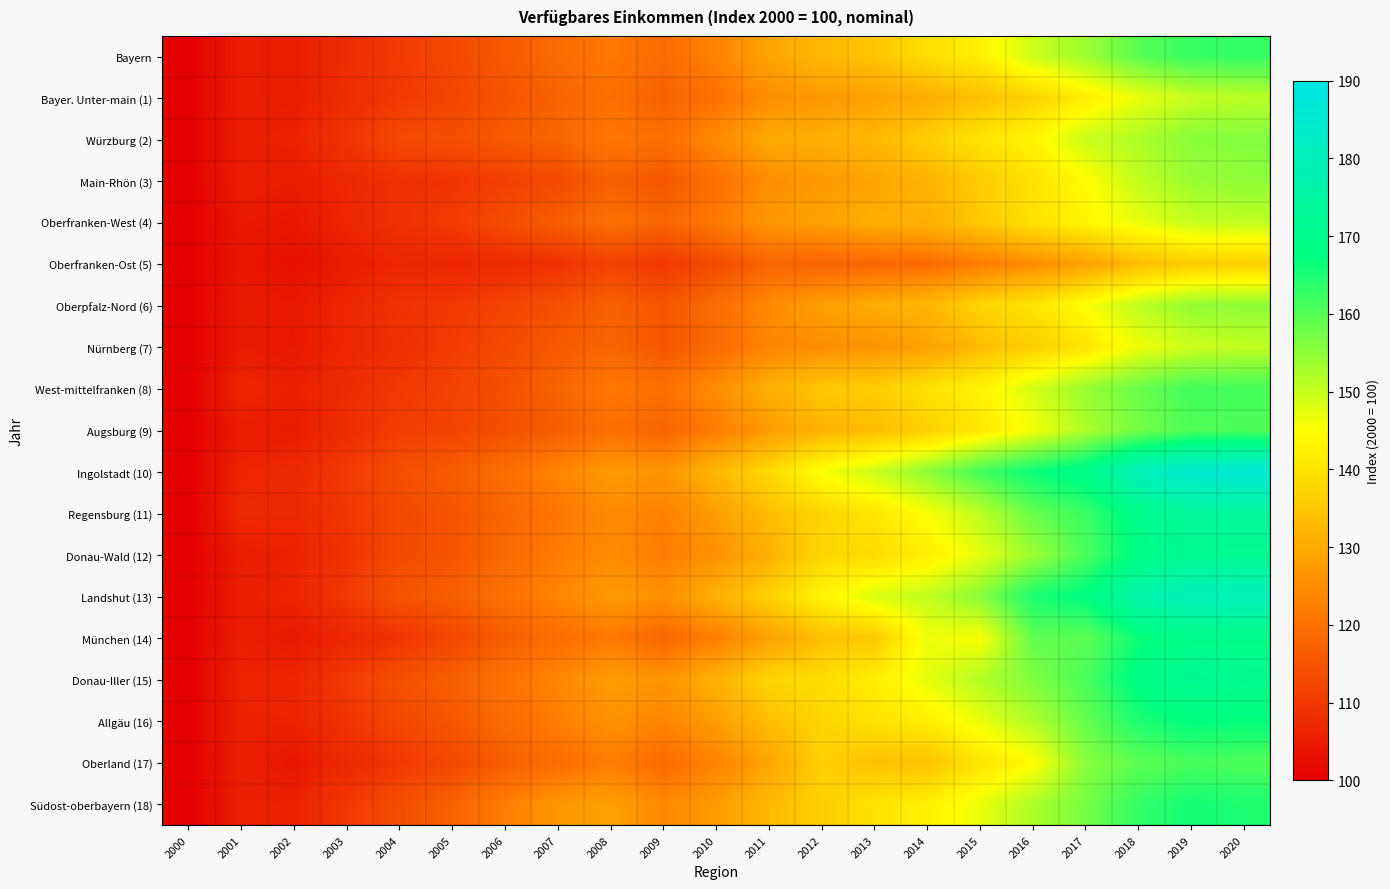

What is the greatest value displayed?

186.3